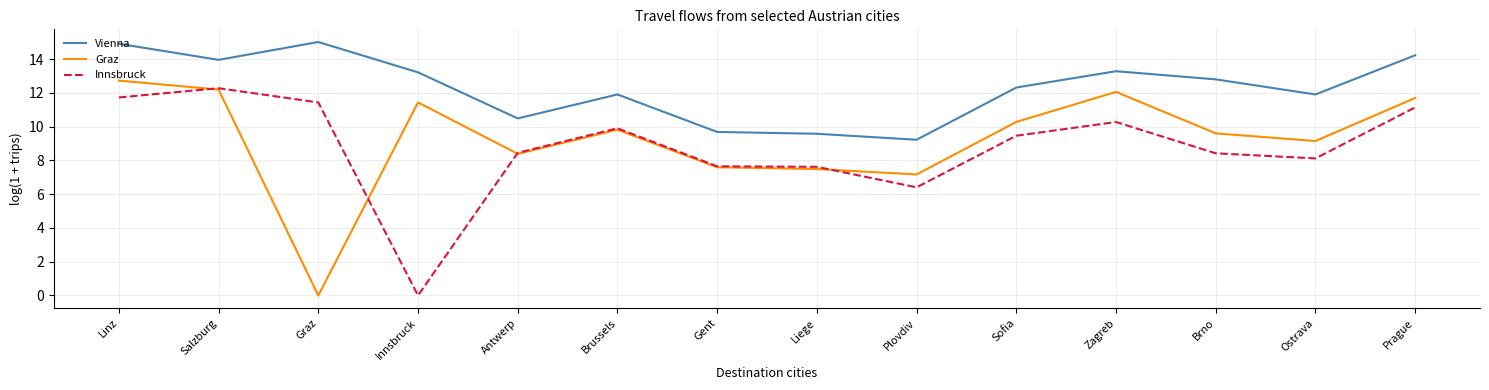

What is the total value across all series at Prague?

37.1